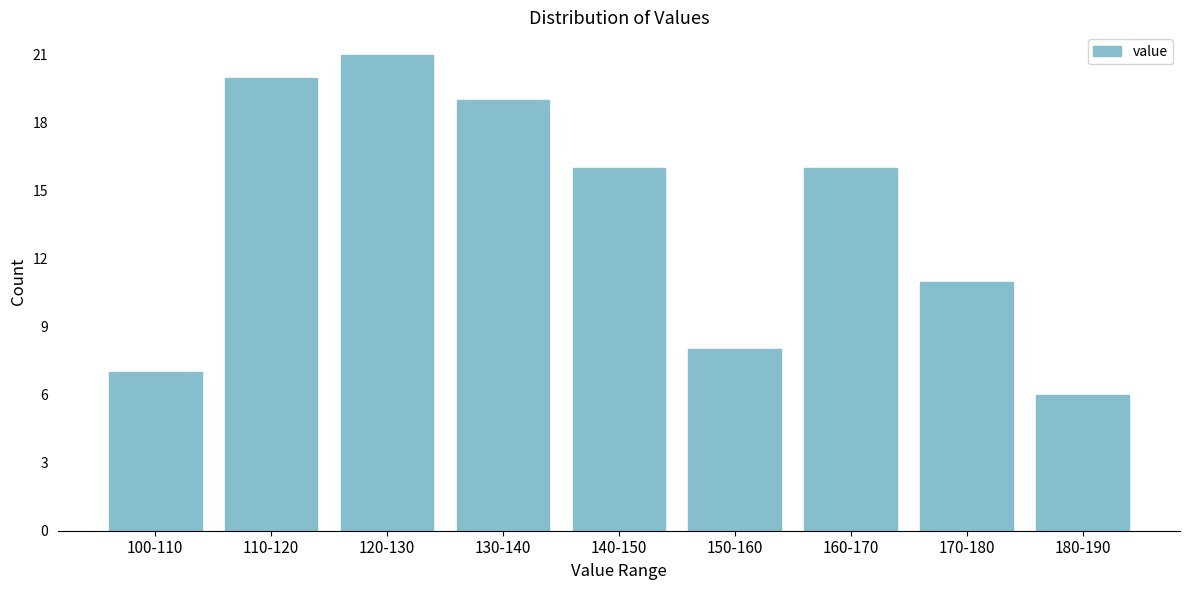

Reading left to right, what are all the values shown in this chart?

7	20	21	19	16	8	16	11	6